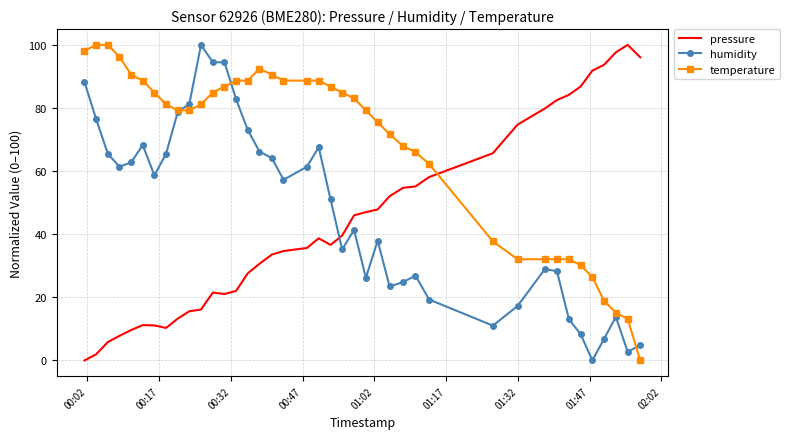

How many distinct data groups are displayed?

3